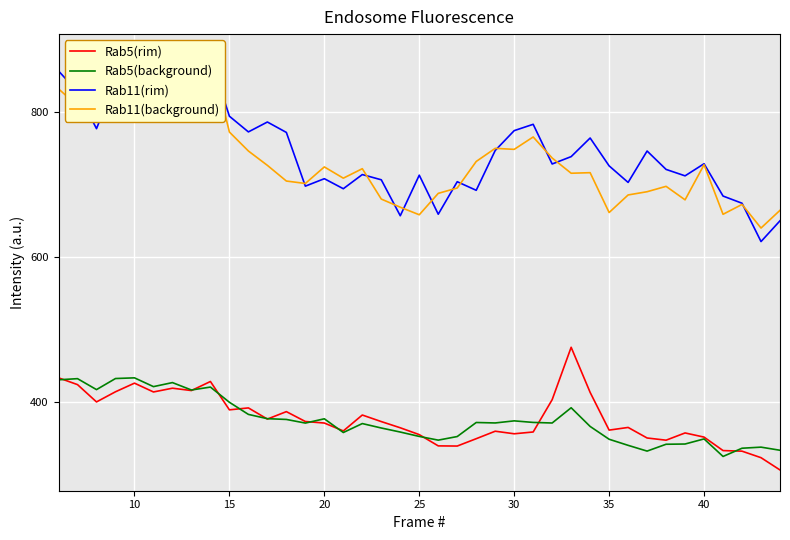

What is the highest value of the Rab5(rim) series?

475.5